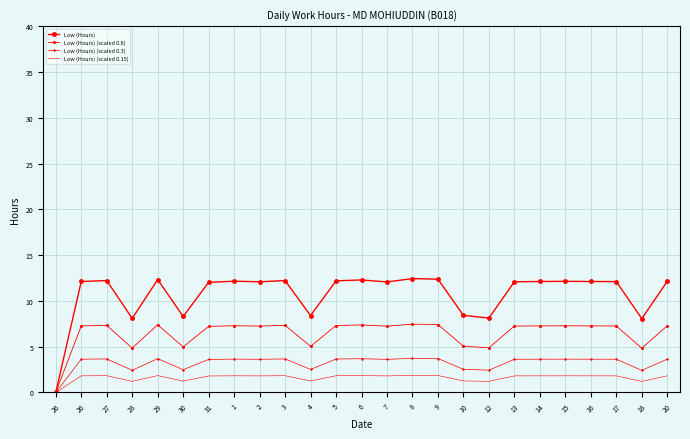

List the series in order of their overall mean, highest first.

Low (Hours), Low (Hours) (scaled 0.6), Low (Hours) (scaled 0.3), Low (Hours) (scaled 0.15)